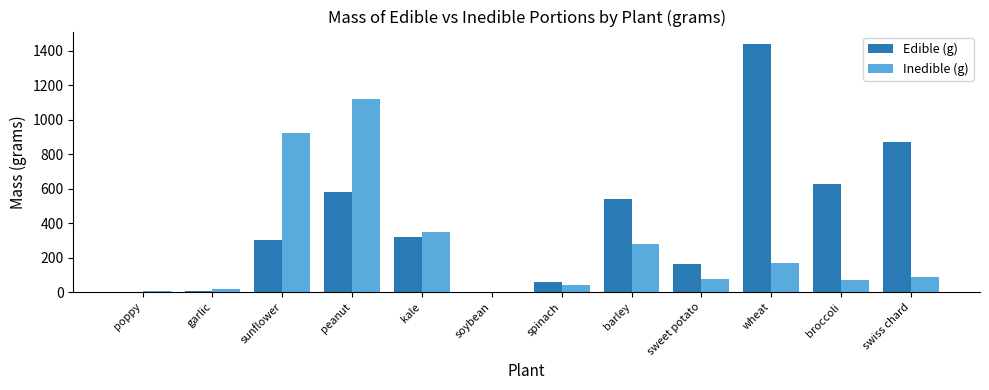

Which series changed the most between spinach and broccoli?

Edible (g)